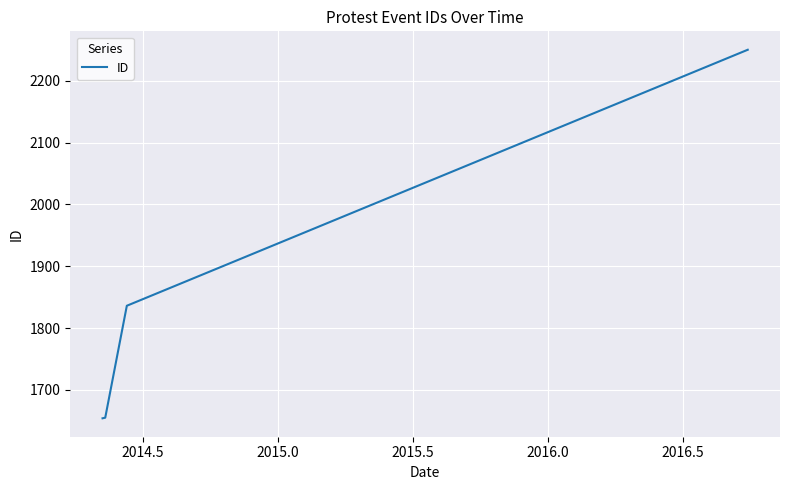

What is the average value?

1849